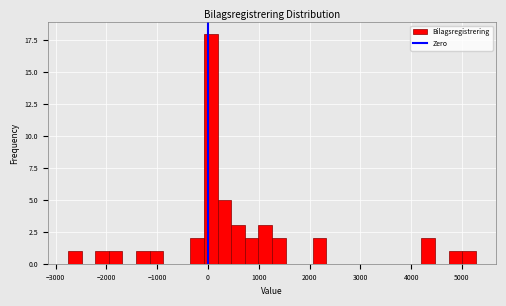

Read against the x-axis, roughly where is the centre of the tallest bar?

100